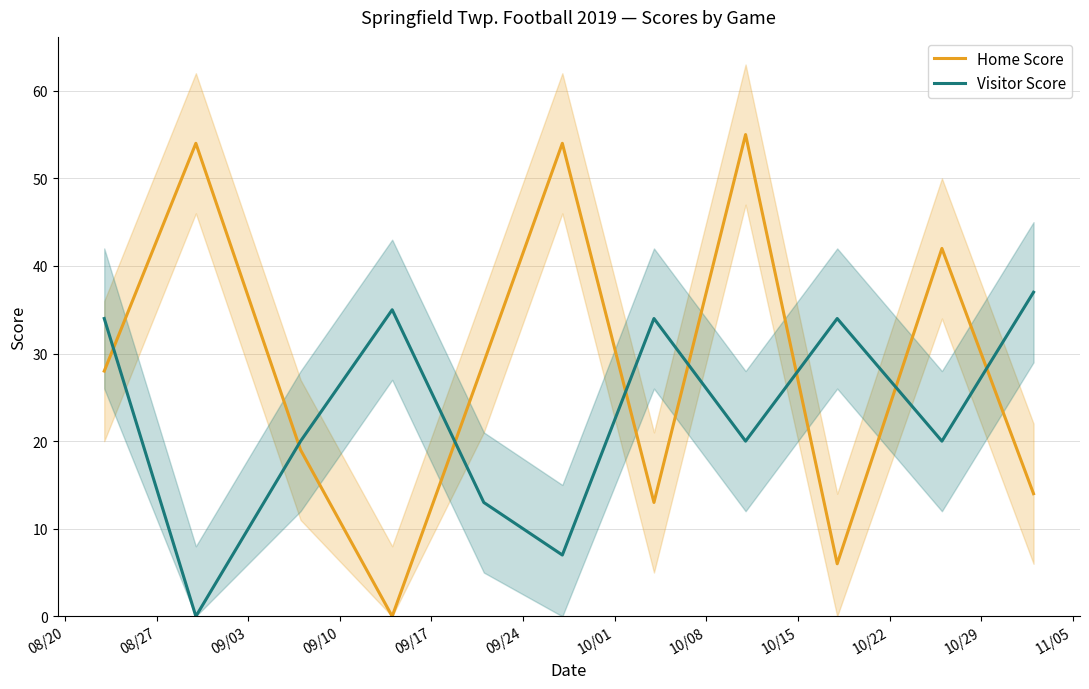

How many lines are shown in the chart?

2